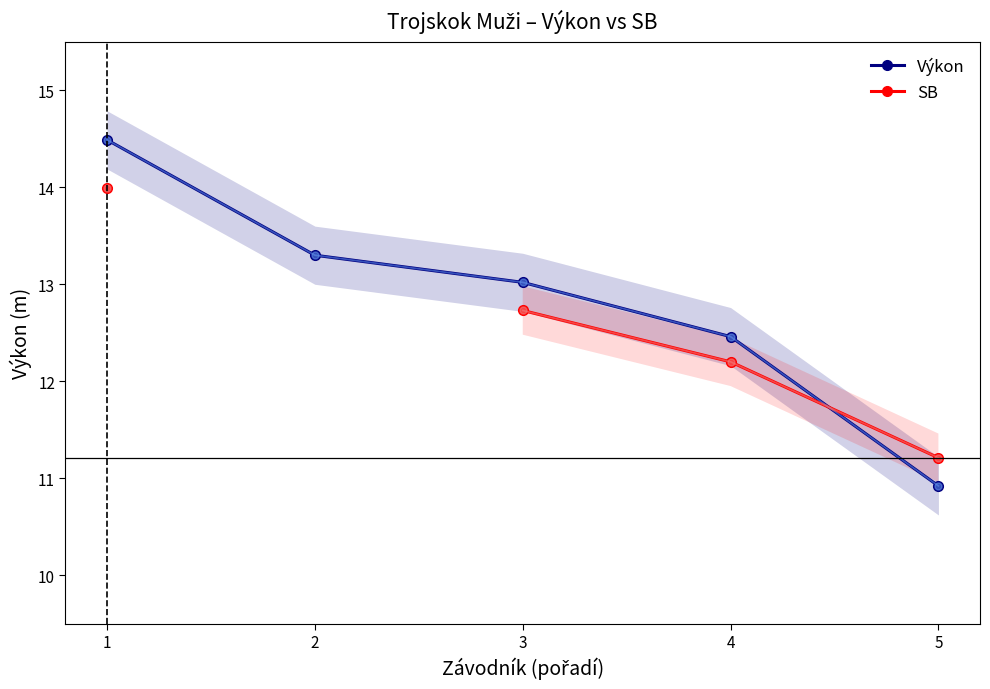

What is the difference between the second highest and minimum values in the Výkon series?

2.4